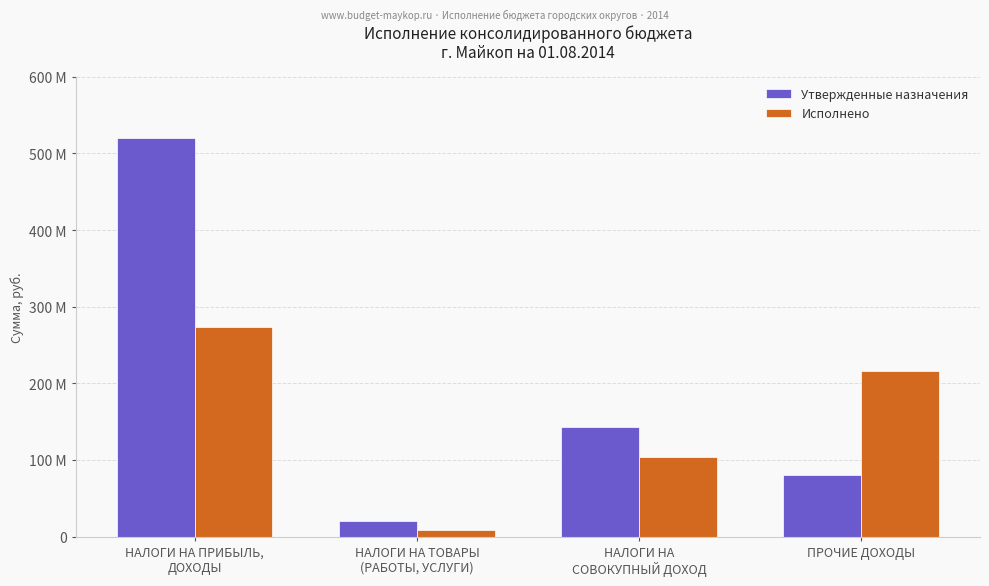

What is the label of the 2nd bar from the right?

НАЛОГИ НА
СОВОКУПНЫЙ ДОХОД